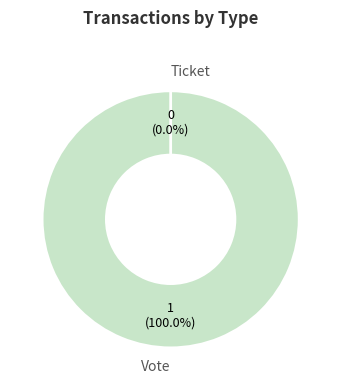

What percentage do Ticket and Vote together represent?

100.0%